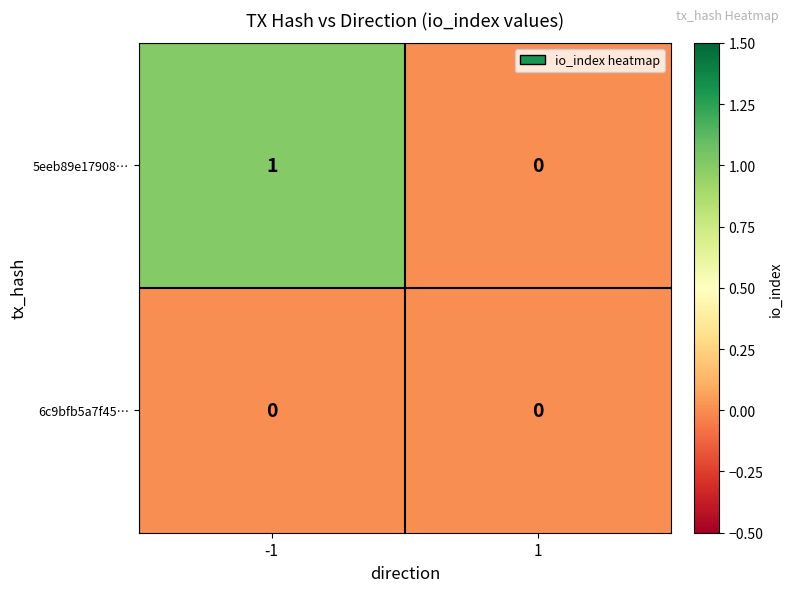

Rank the series by their maximum value, from highest to lowest.

5eeb89e17908…, 6c9bfb5a7f45…